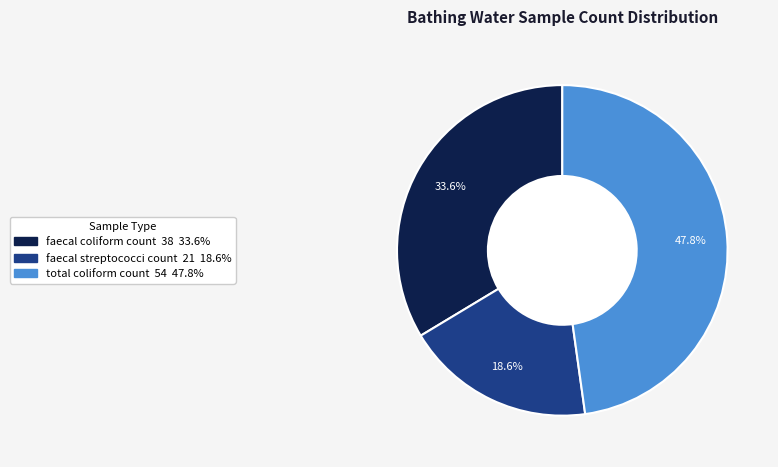

How many slices are in this pie chart?

3